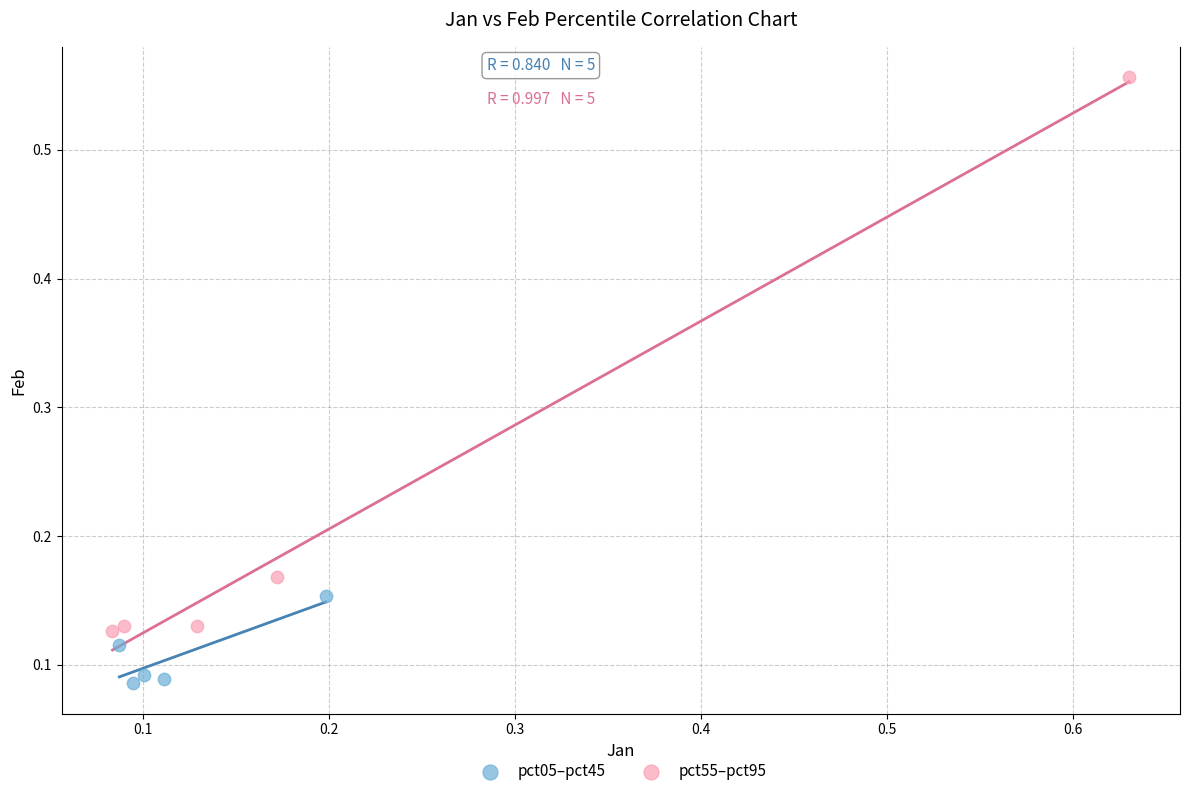

Which series reaches the minimum Y coordinate?

pct05–pct45